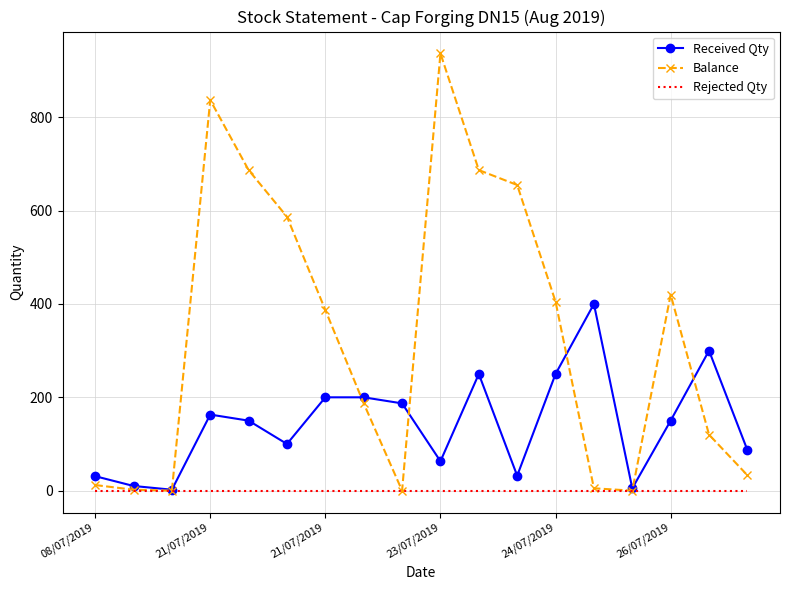

Which series has the largest range (max minus min)?

Balance